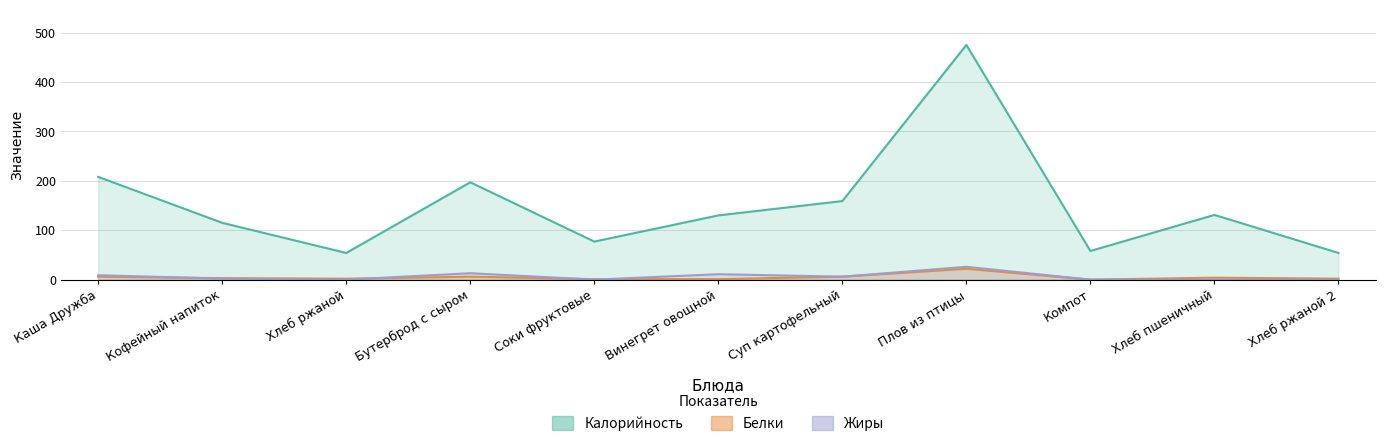

How many series are shown in this chart?

3